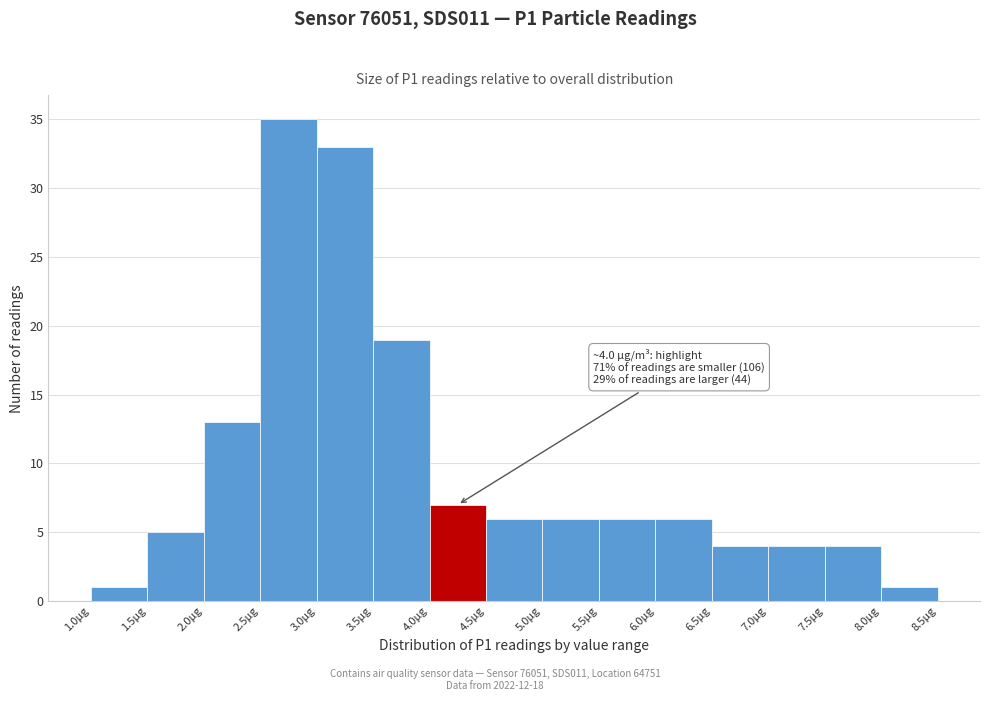

Which range on the x-axis has the tallest bar?

2.5 to 3.0